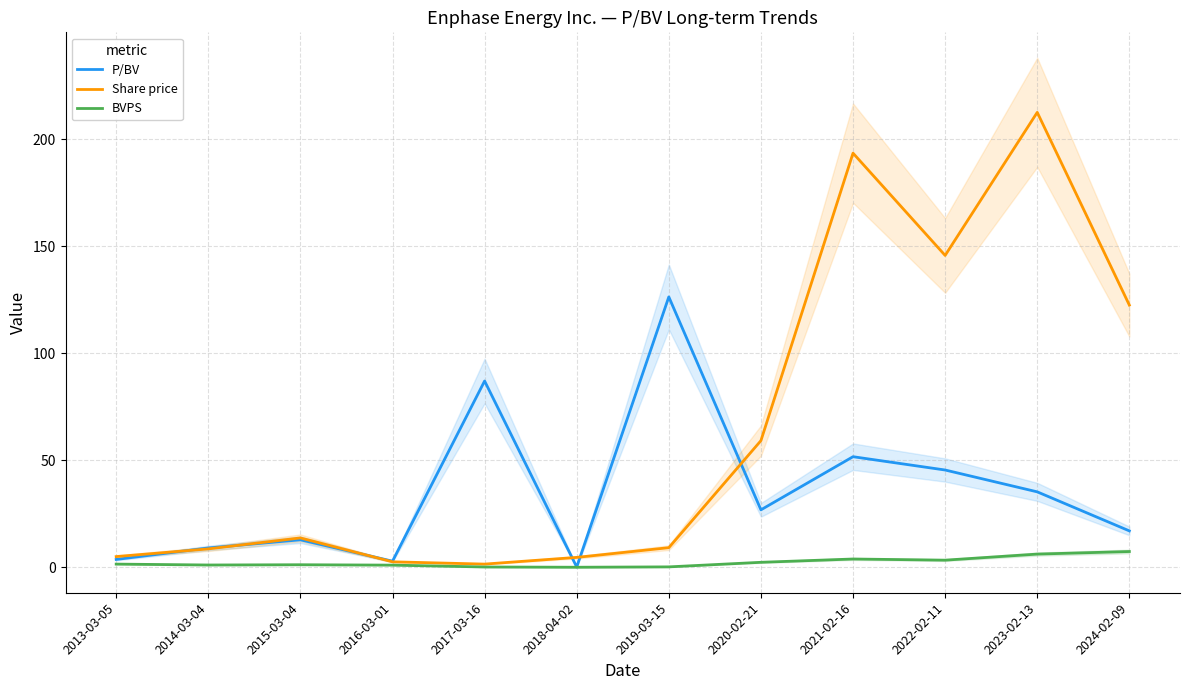

In Share price, how many points are lower than both neighbors (excluding endpoints)?

2